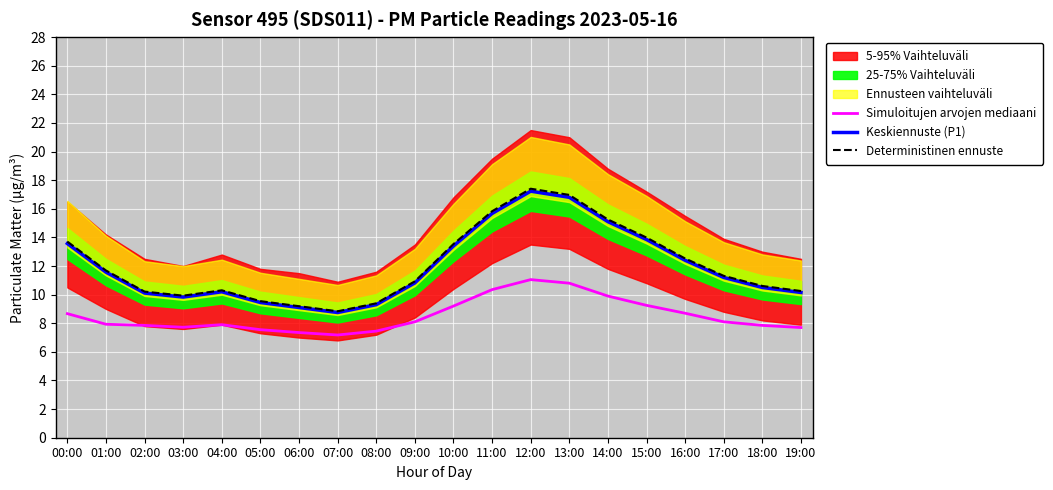

In Deterministinen ennuste, how many points are lower than both neighbors (excluding endpoints)?

2